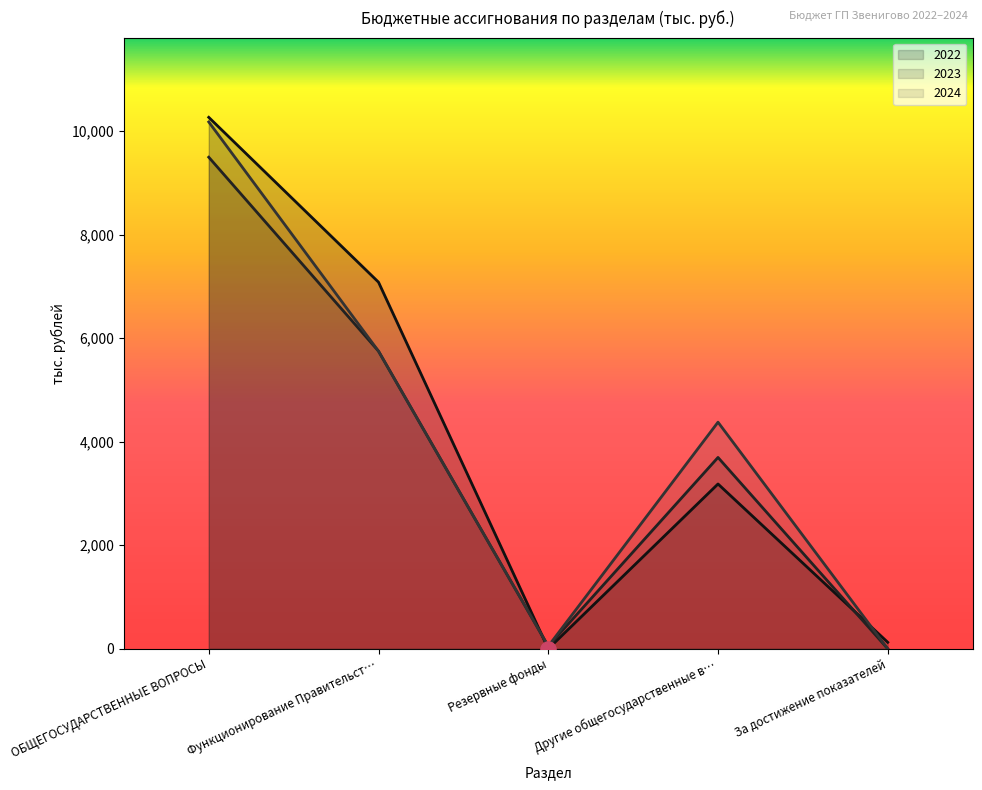

Which series contains the highest Y value?

2022